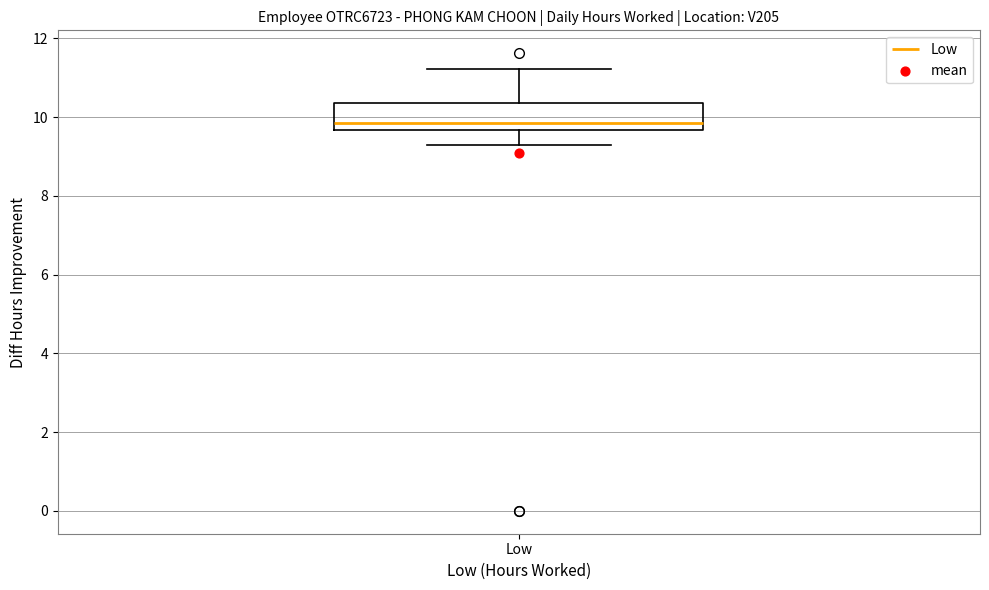

Transcribe this box plot: give where the median line is, the range the box spans, and where the two whiskers end, as read against the y-axis. The values are not printed on the chart, so give them approximately, as read against the axis.

median 9.8, box 9.6 to 10.4, whiskers 9.2 to 11.2